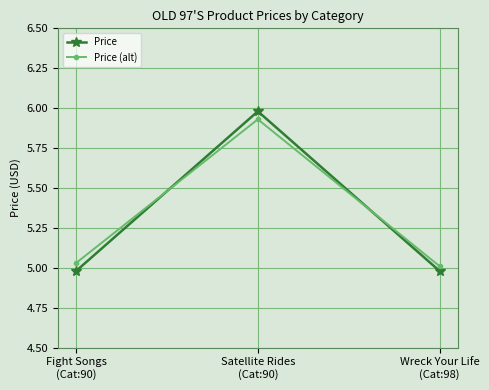

Count the number of data series in this chart.

2